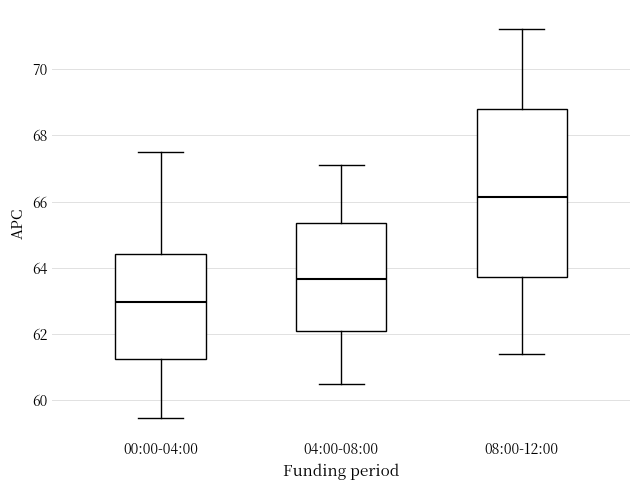

Which box has the lowest median line?

00:00-04:00